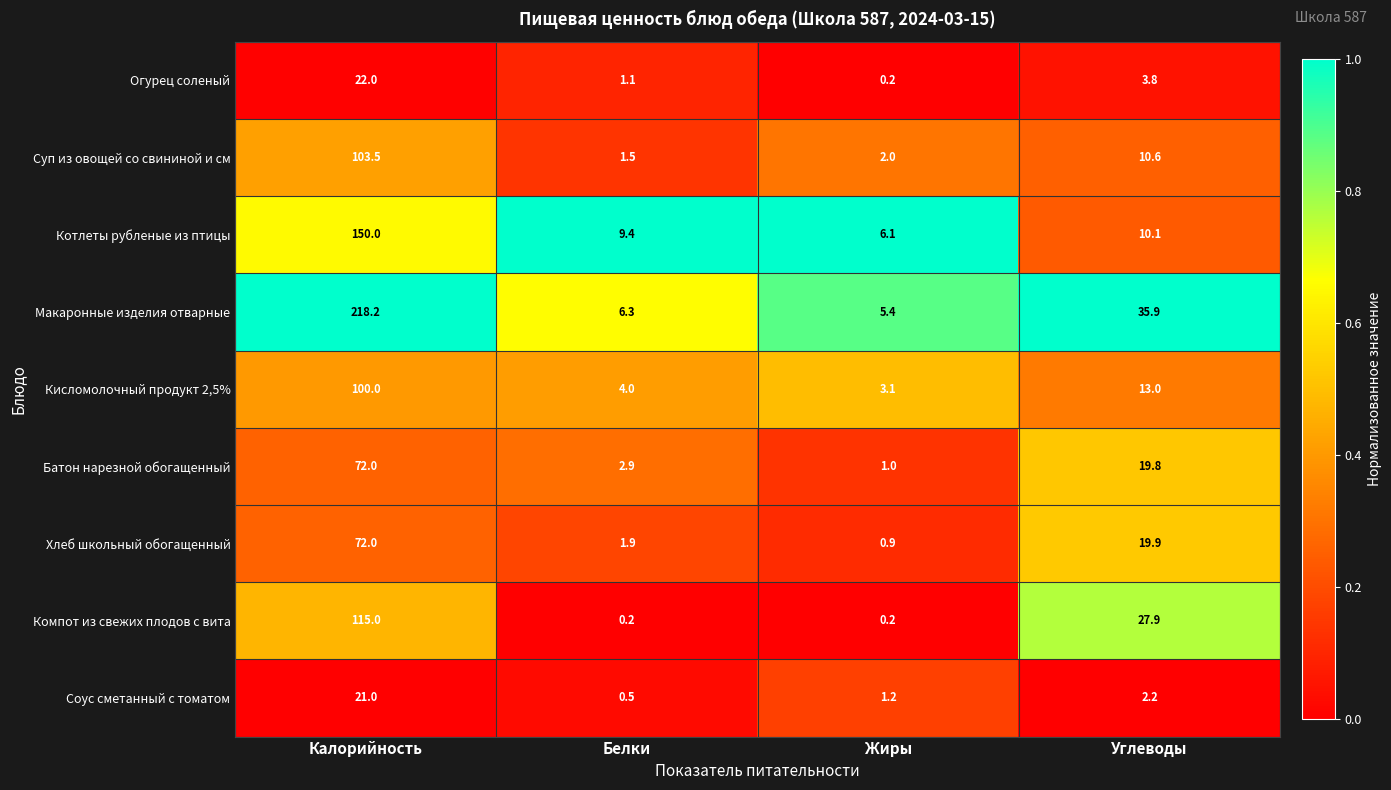

Count the number of categories in the chart.

4